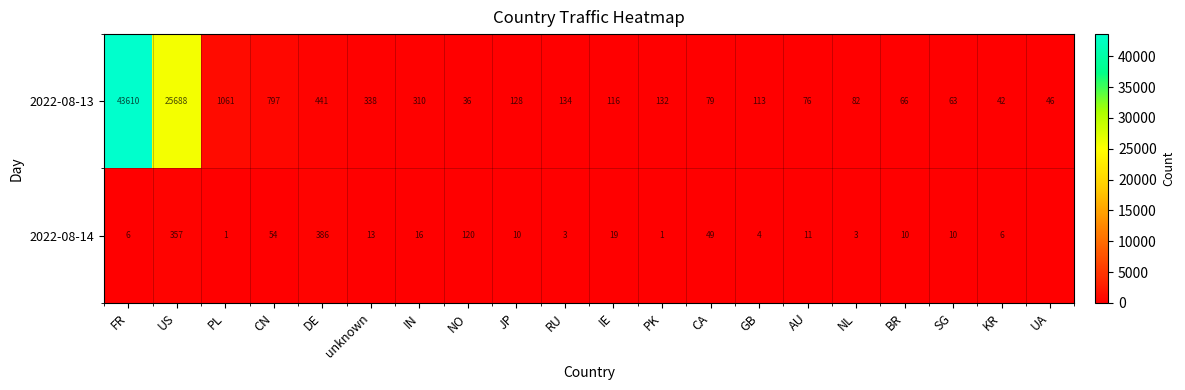

The 2022-08-13 series shows 66 at BR. True or false?

True